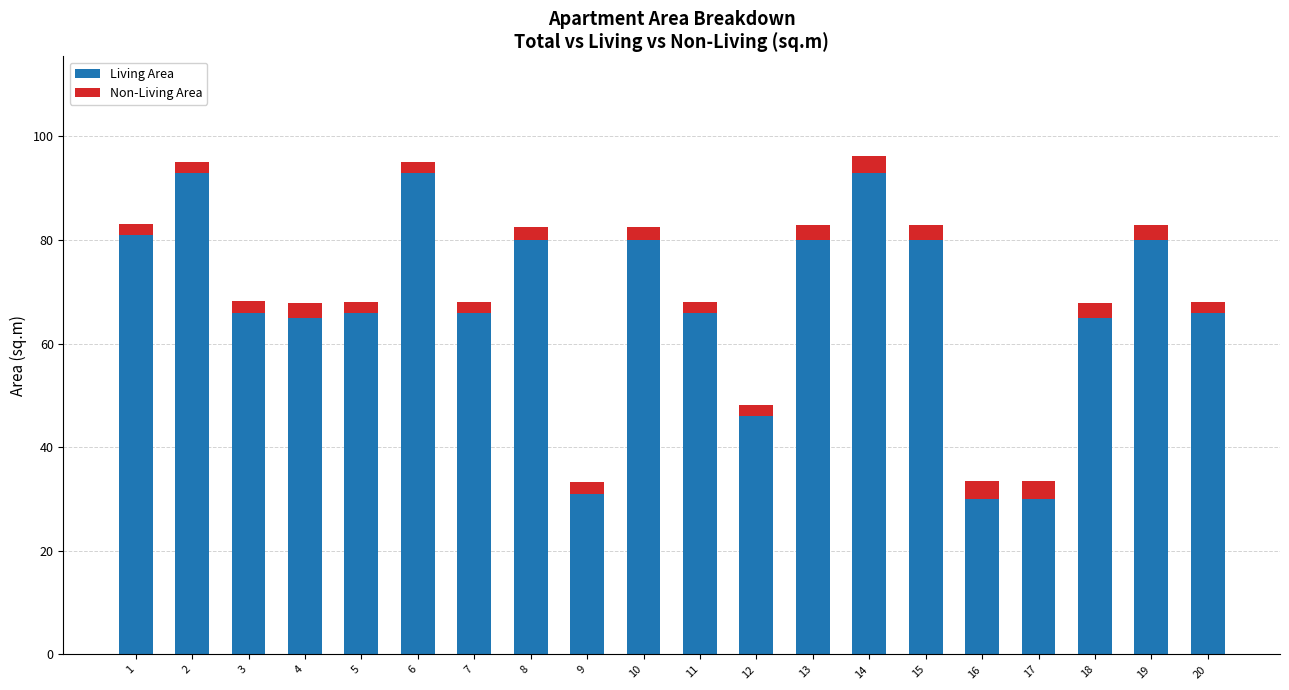

True or false: Living Area has a value of 80.0 at 15.

True